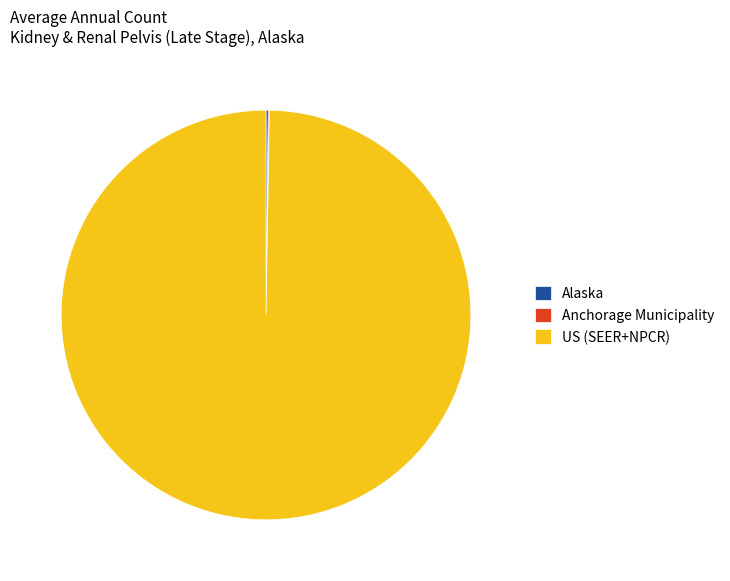

Which slice is the largest?

US (SEER+NPCR)